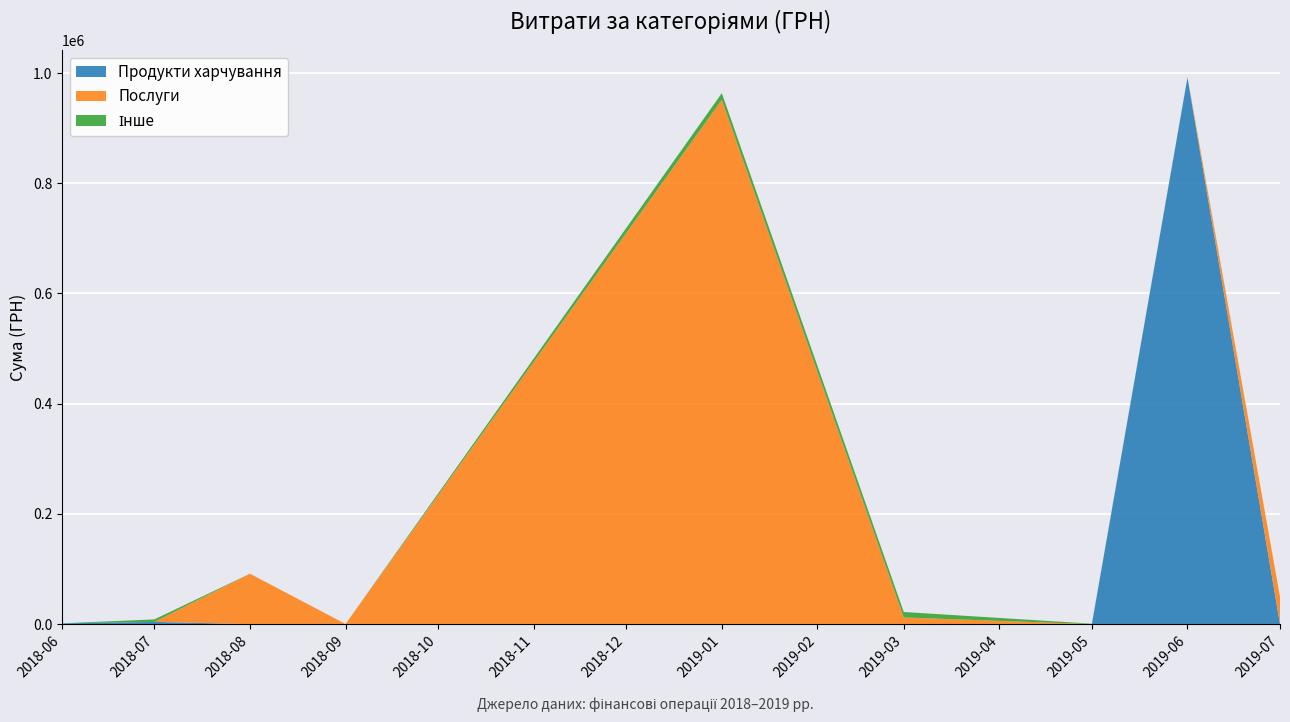

Which category has the highest value in the Продукти харчування series?

2019-06